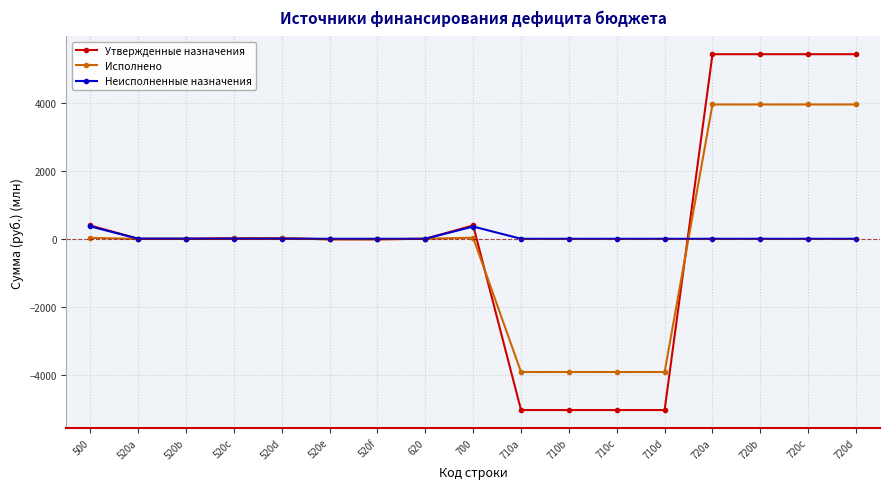

What is the total value across all series at 720d?

9369.2